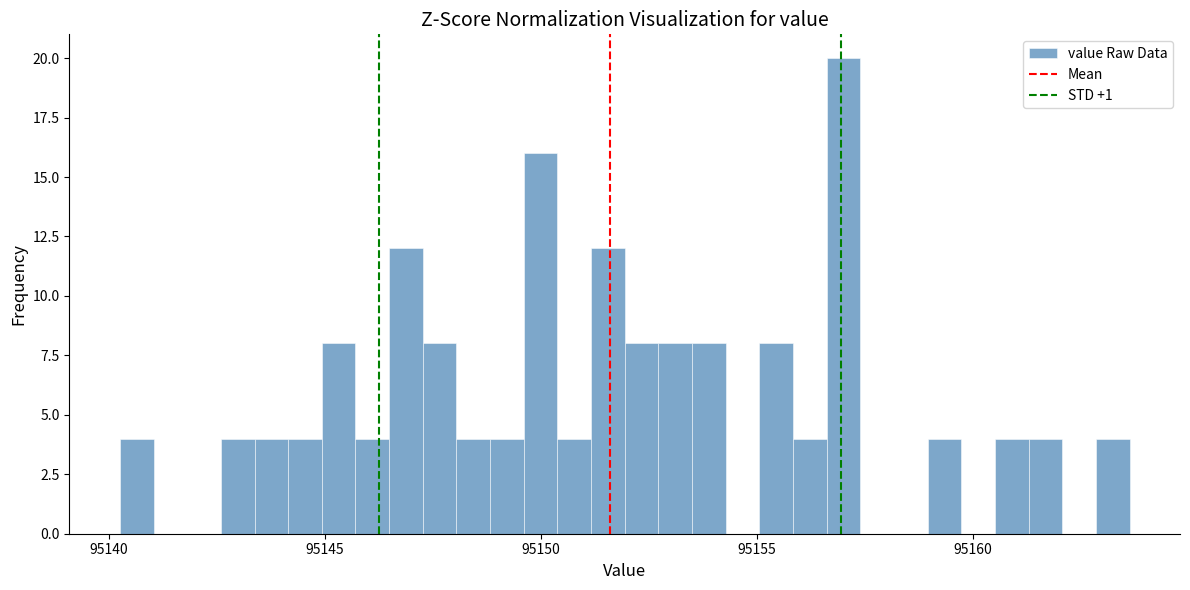

Read against the x-axis, roughly where is the centre of the tallest bar?

95157.0